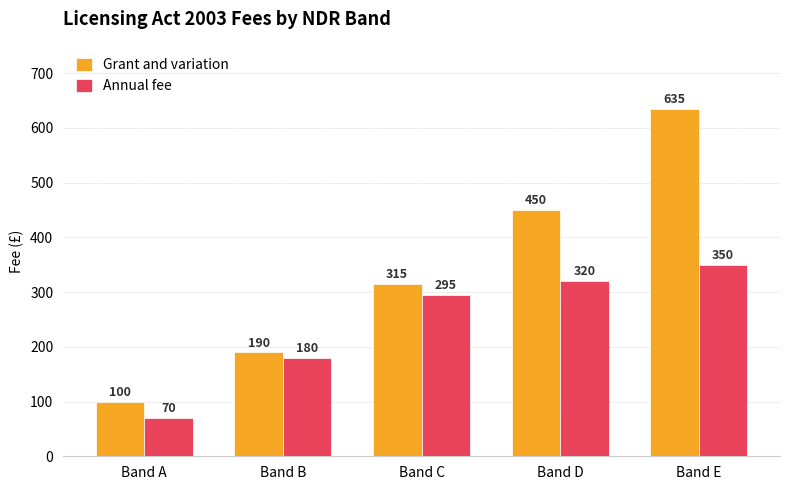

Is it true that Grant and variation equals 315 at Band C?

True